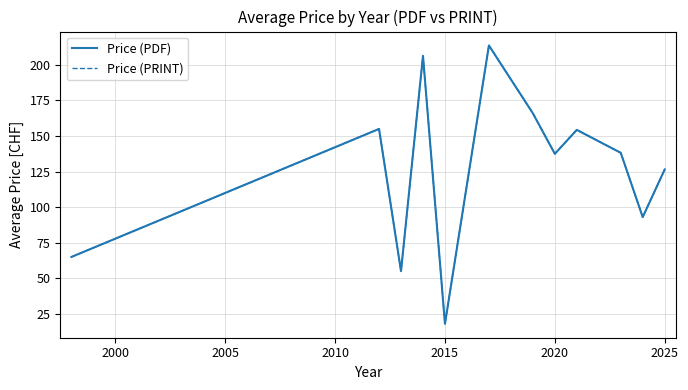

Does the chart display data point markers on the line(s)?

No